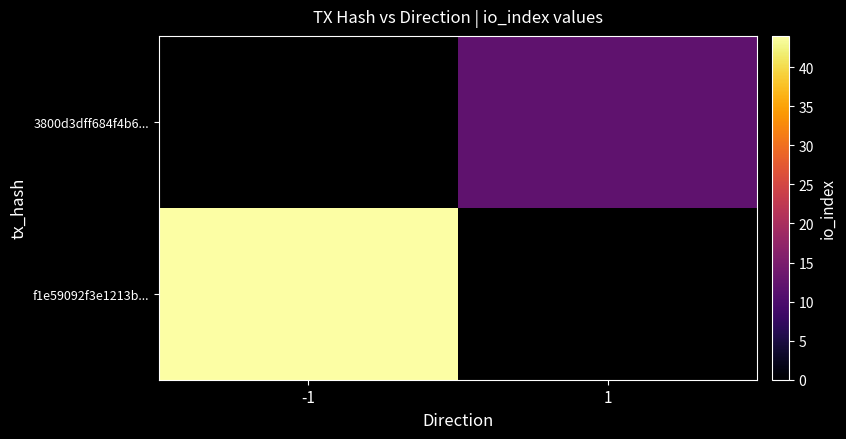

How many values in 3800d3dff684f4b6... are above zero?

1